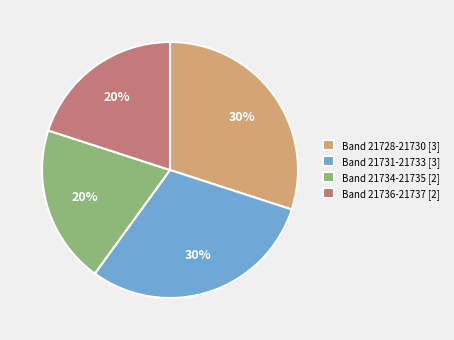

How many slices are in this pie chart?

4